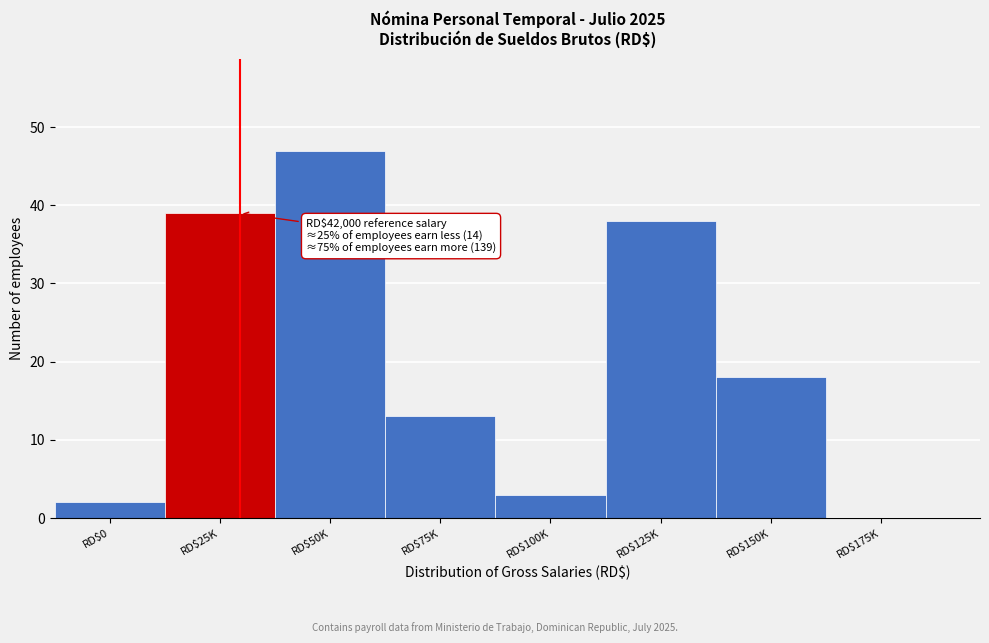

The chart shows a value of 18 at RD$150K. True or false?

True